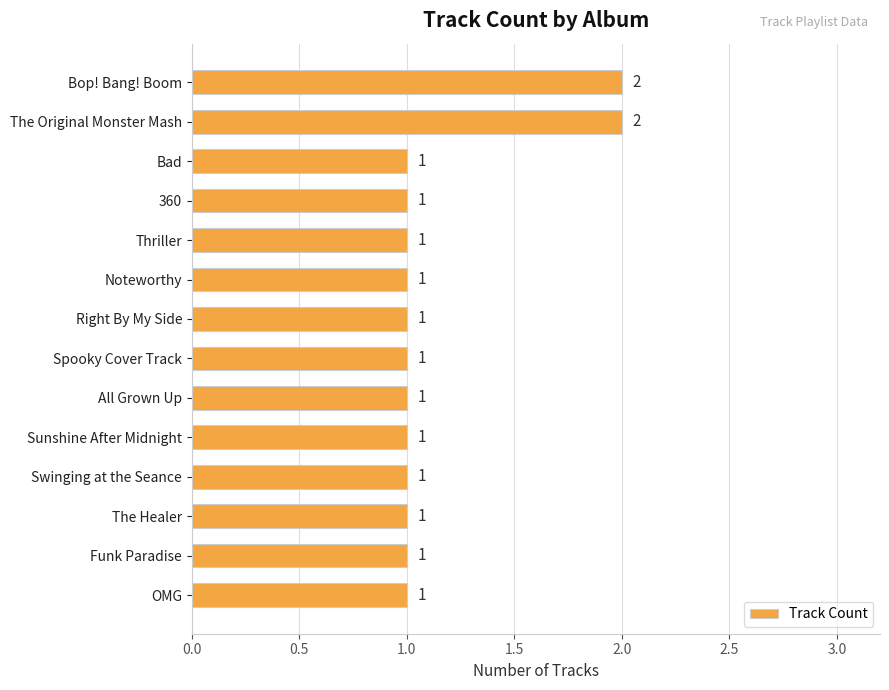

Reading top to bottom, extract all data points from this chart.

2	2	1	1	1	1	1	1	1	1	1	1	1	1